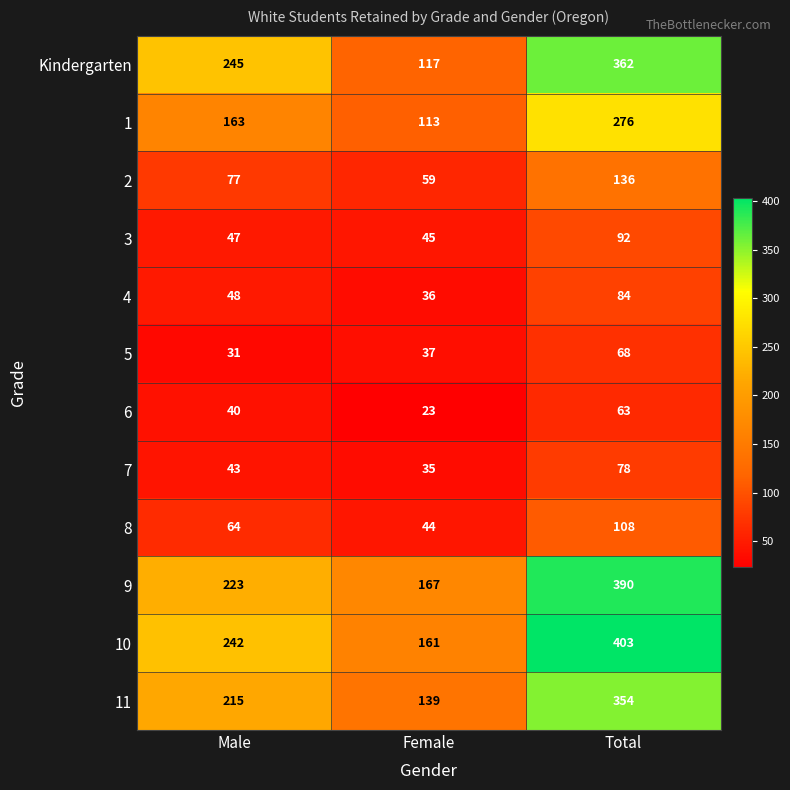

What is the average value of the 10 series?

269